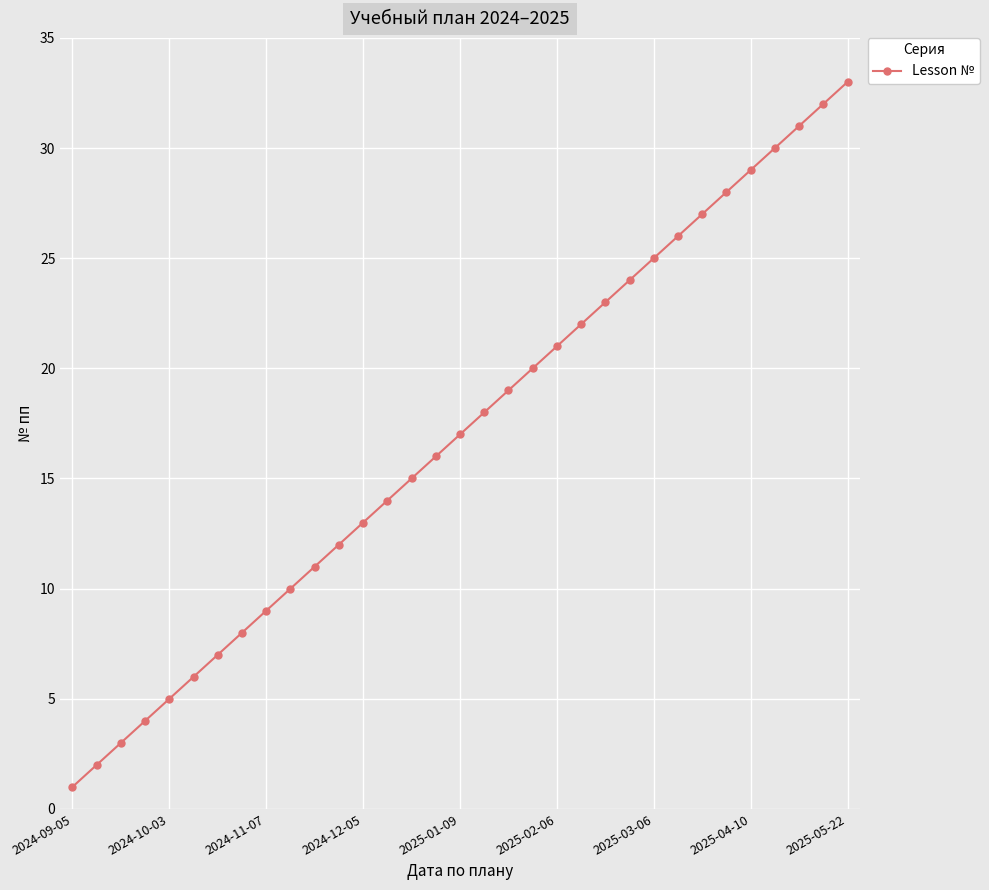

Reading left to right, what are all the values shown in this chart?

1	2	3	4	5	6	7	8	9	10	11	12	13	14	15	16	17	18	19	20	21	22	23	24	25	26	27	28	29	30	31	32	33